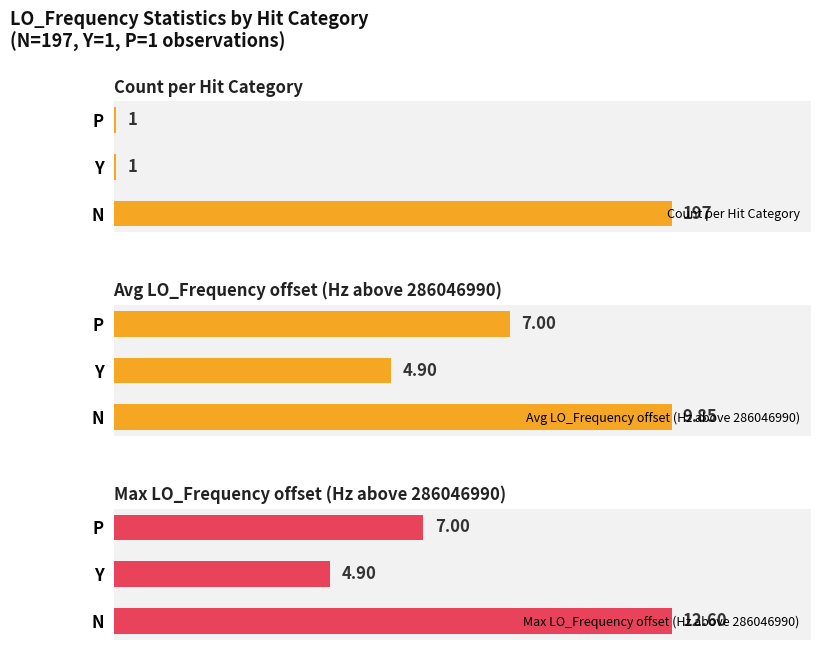

What is the difference between the Avg LO_Frequency offset (Hz above 286046990) values at N and Y?

5.0